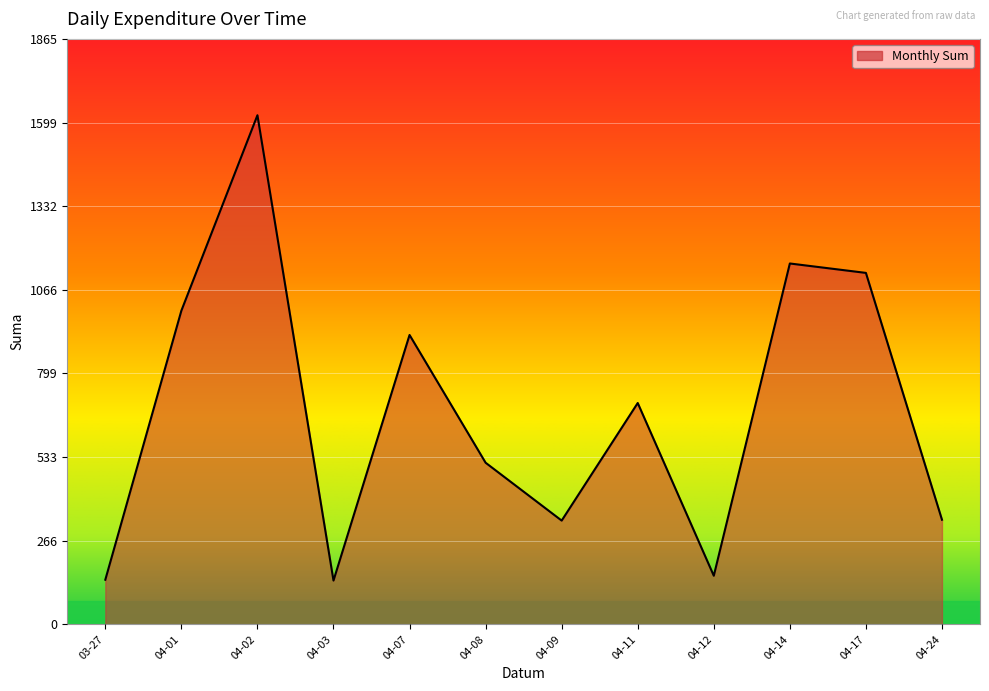

Approximately how many times larger is the value at 03-27 compared to 04-03?

1.0